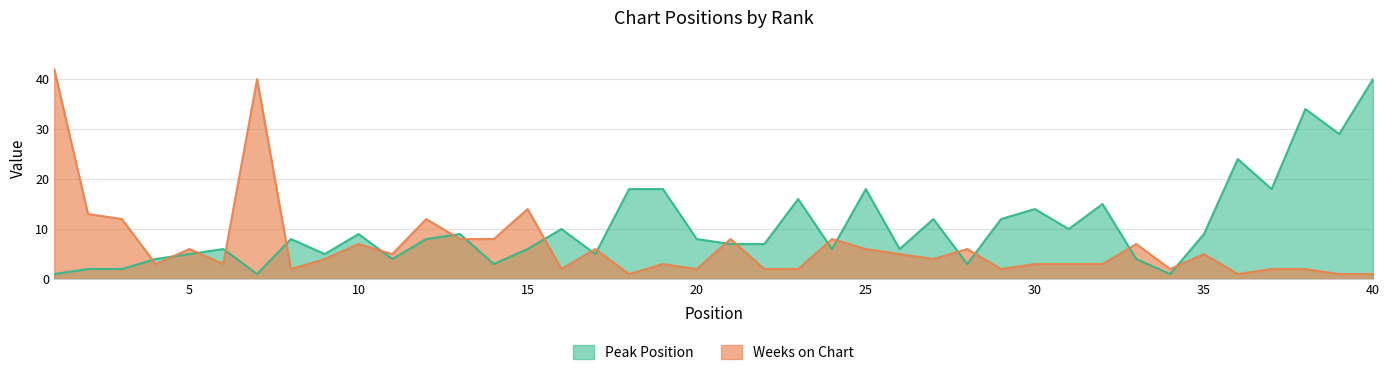

How many values in the Peak Position series are below 8?

19